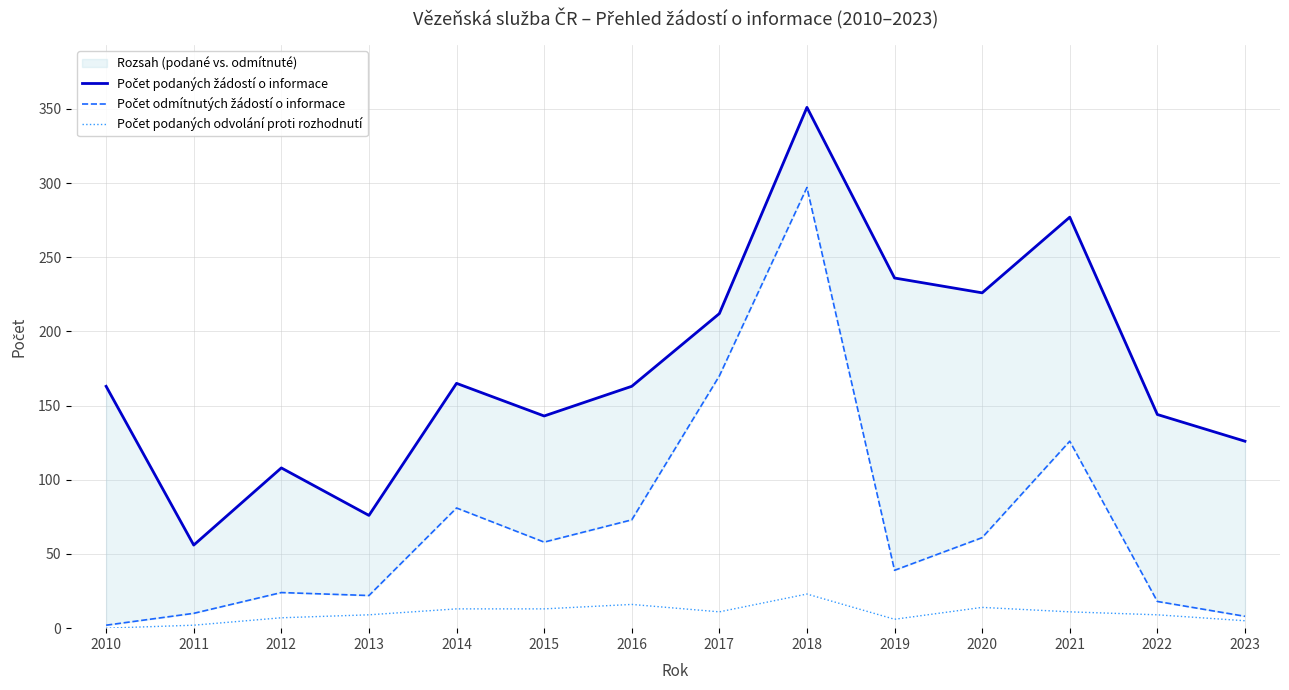

What is the difference between the Počet podaných odvolání proti rozhodnutí values at 2014 and 2022?

4